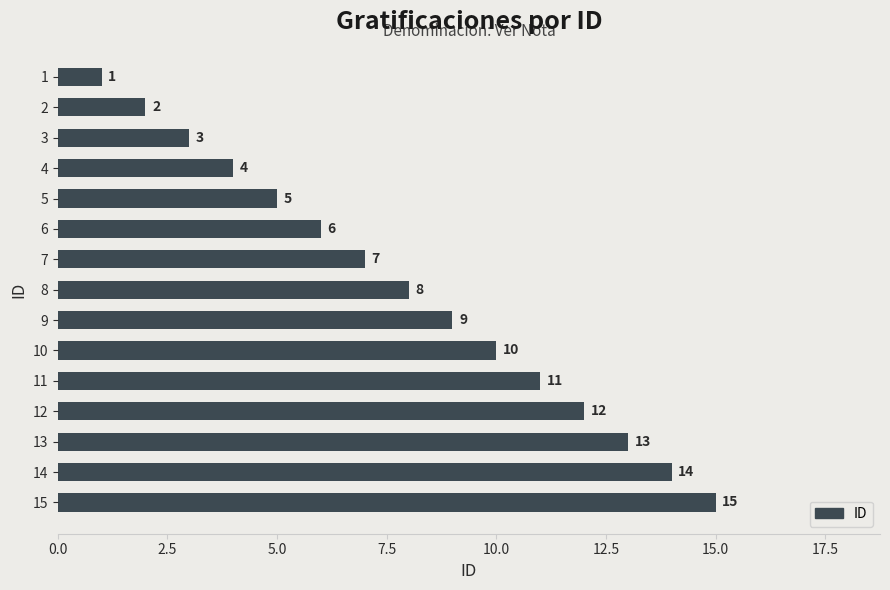

What is the value of the 4th bar from the top?

4